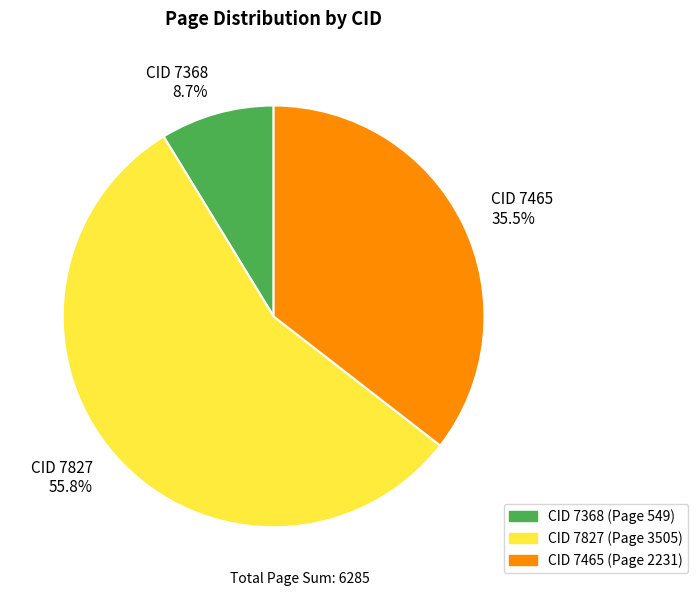

Rank the categories by value from lowest to highest.

CID 7368 8.7%, CID 7465 35.5%, CID 7827 55.8%